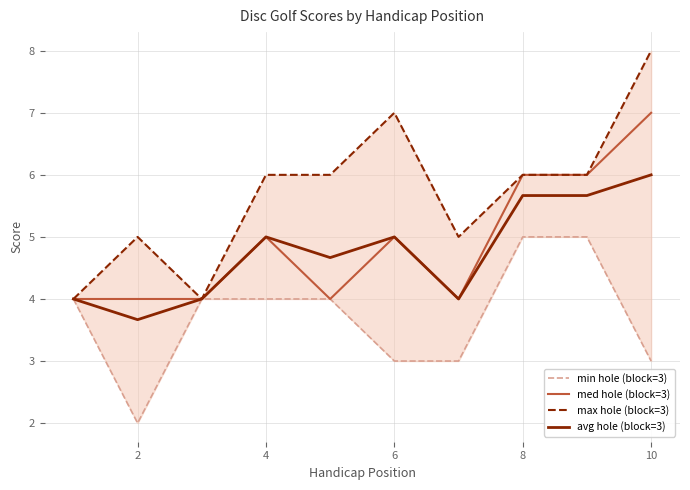

True or false: avg hole (block=3) has a value of 8.9 at 4.

False